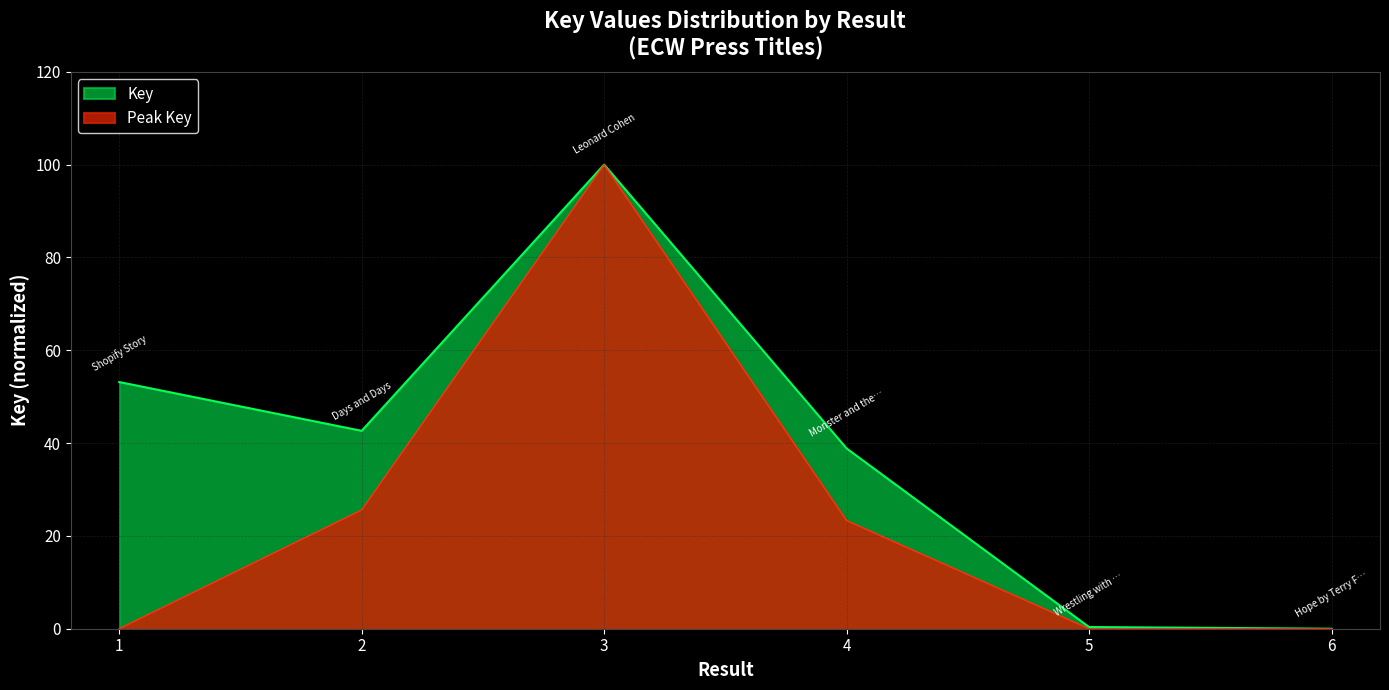

Approximately how many times larger is the value at 4 compared to 2?

0.9